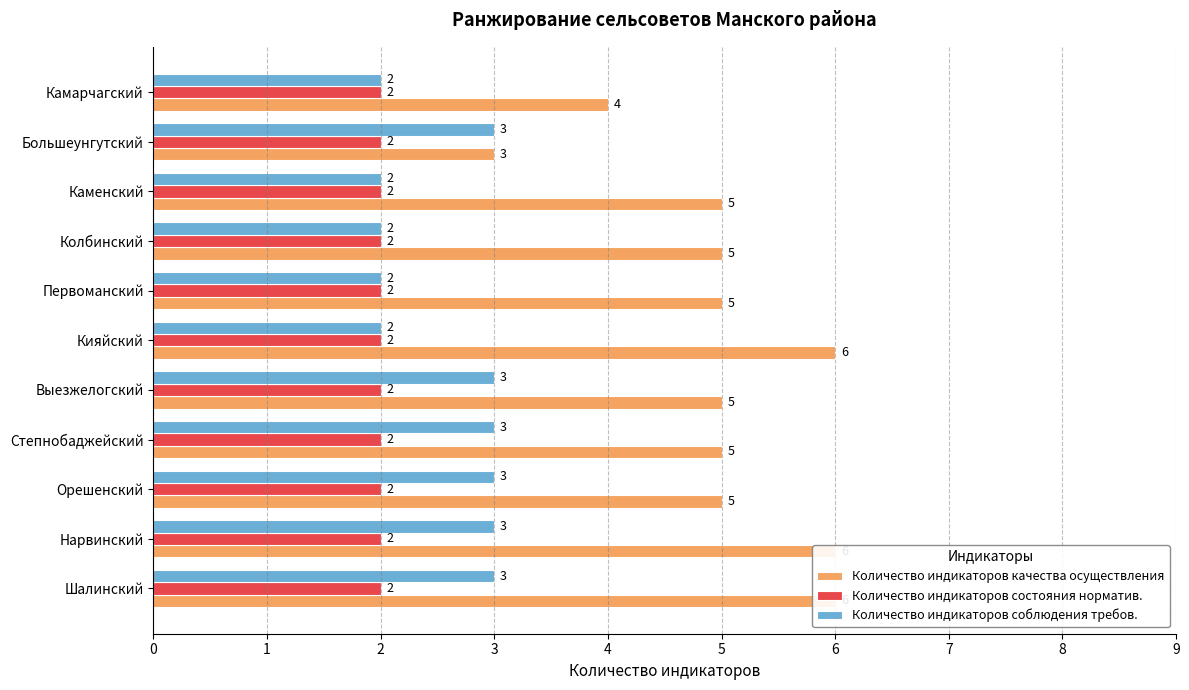

At how many categories does at least one series exceed 0?

11